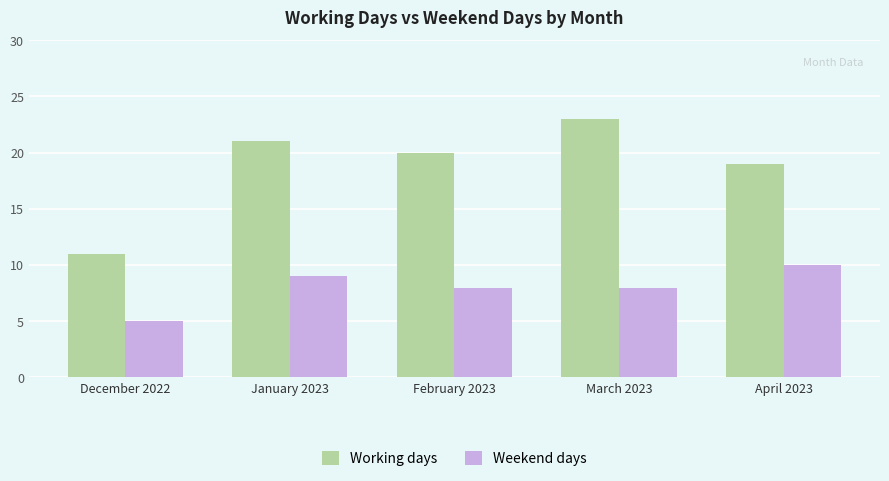

What is the approximate value of Weekend days at December 2022?

5